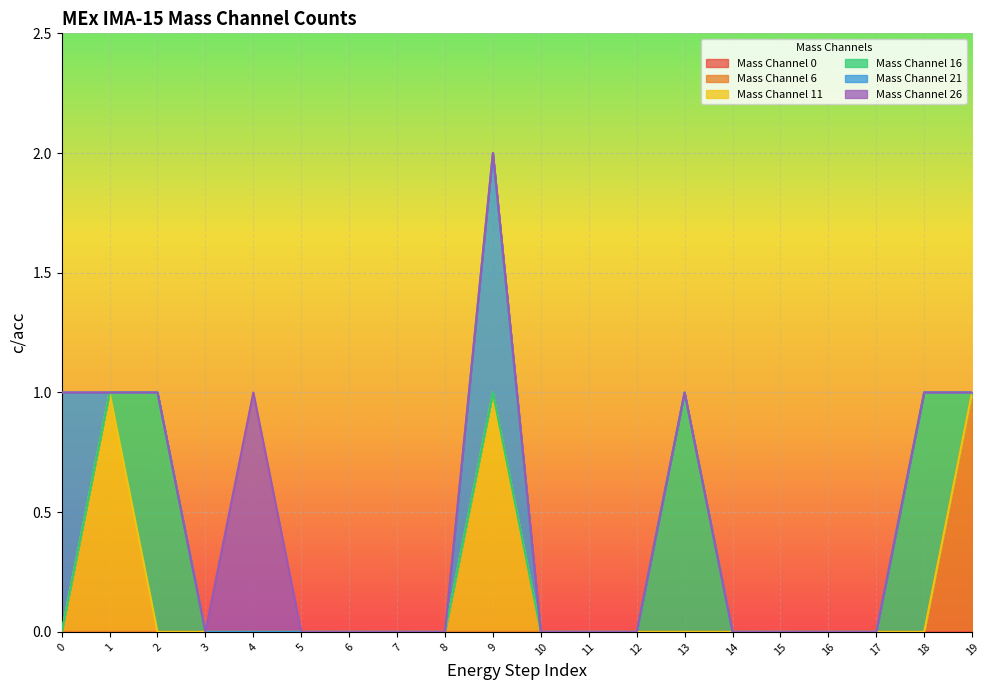

What are all the series names shown in the legend?

Mass Channel 0, Mass Channel 6, Mass Channel 11, Mass Channel 16, Mass Channel 21, Mass Channel 26